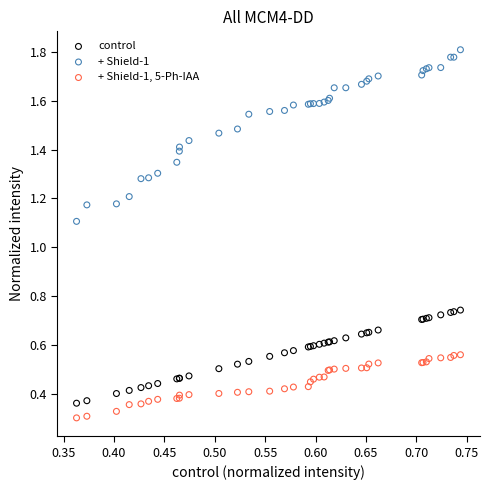

Which series contains the lowest Y value?

+ Shield-1, 5-Ph-IAA